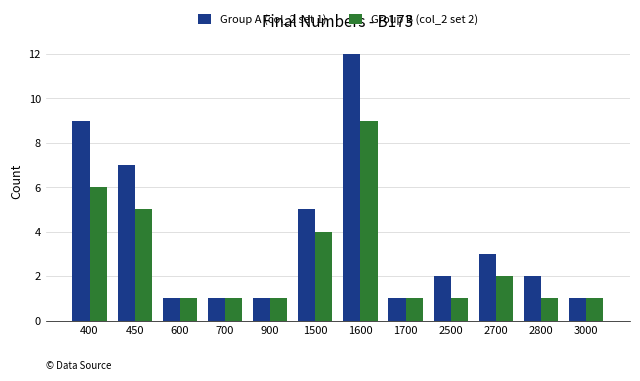

Reading right to left, extract all data points from this chart.

Group A (col_2 set 1): 1	2	3	2	1	12	5	1	1	1	7	9
Group B (col_2 set 2): 1	1	2	1	1	9	4	1	1	1	5	6